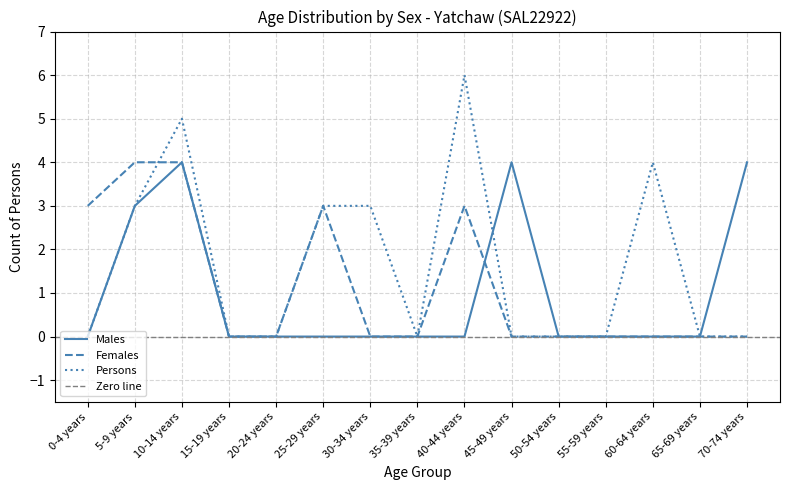

The Persons series shows 0 at 15-19 years. True or false?

True